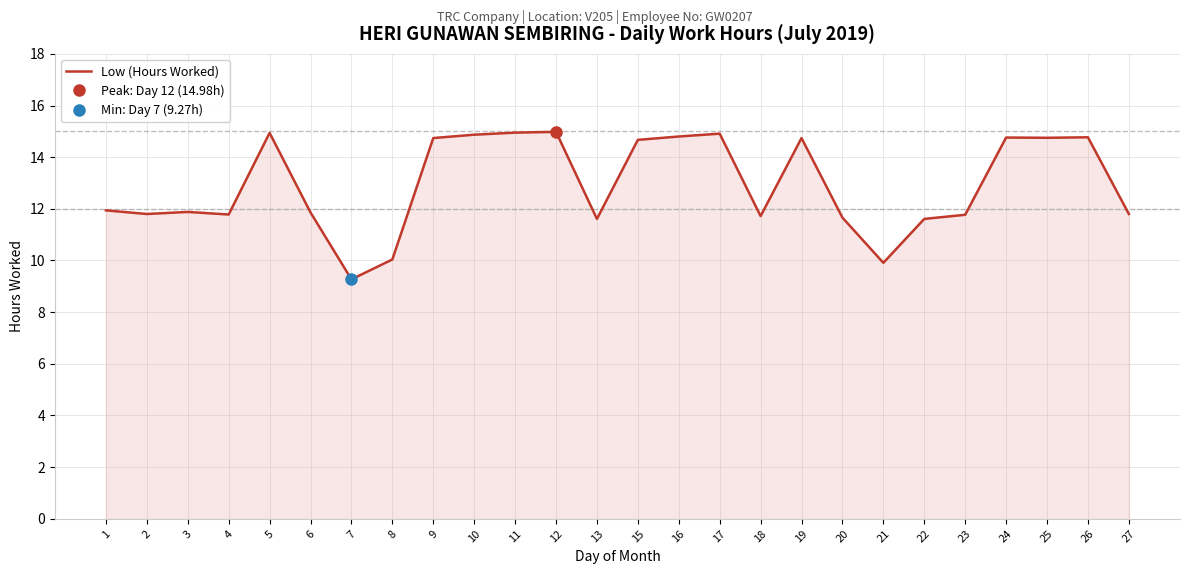

Reading right to left, list all the values displayed in this chart.

11.8	14.8	14.8	14.8	11.8	11.6	9.9	11.7	14.7	11.7	14.9	14.8	14.7	11.6	15.0	14.9	14.9	14.7	10.0	9.3	11.9	14.9	11.8	11.9	11.8	11.9